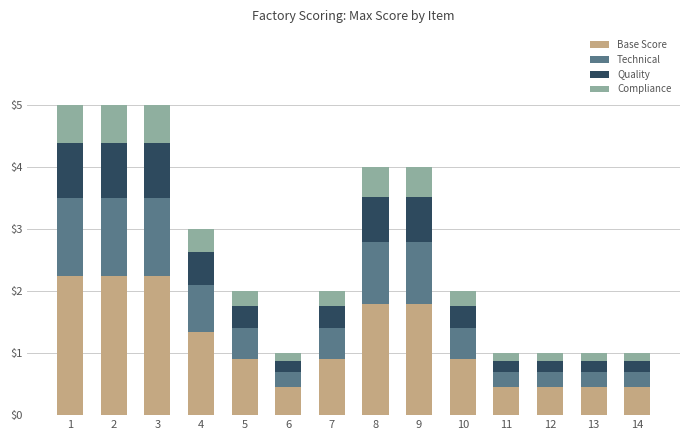

What is the total value across all series at 4?

3.0